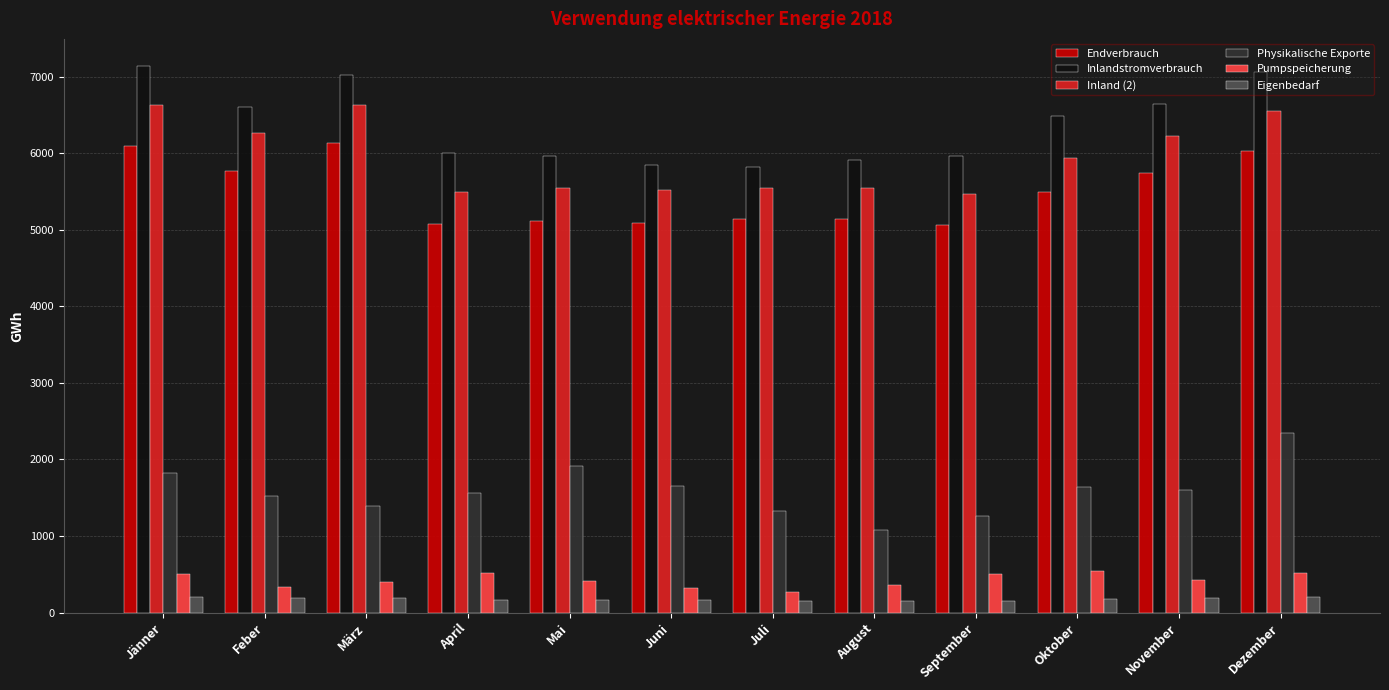

What is the minimum value for Inland (2)?

5464.6